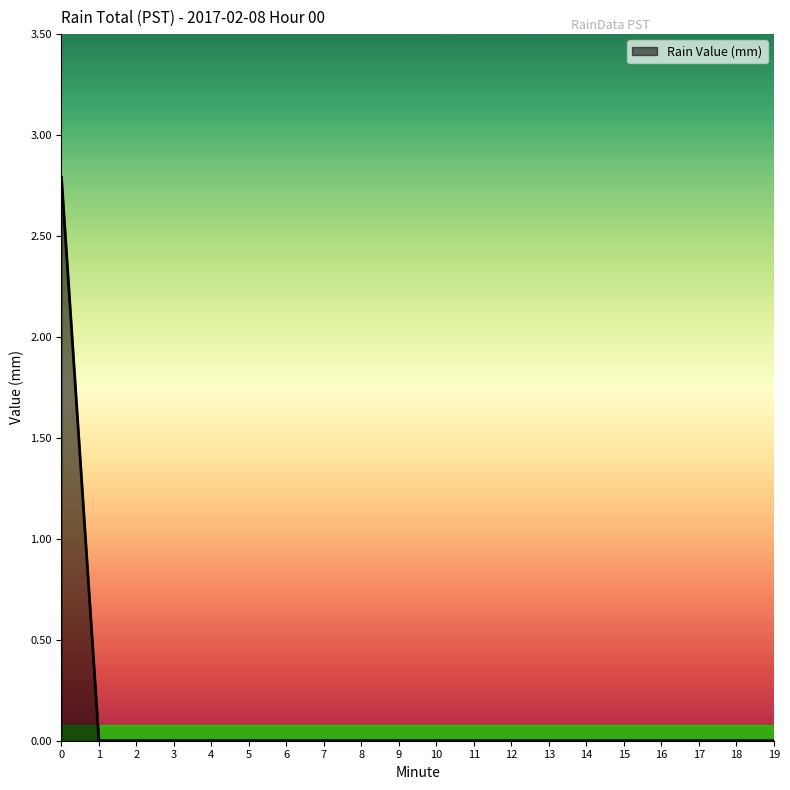

What is the maximum value shown in the chart?

2.8